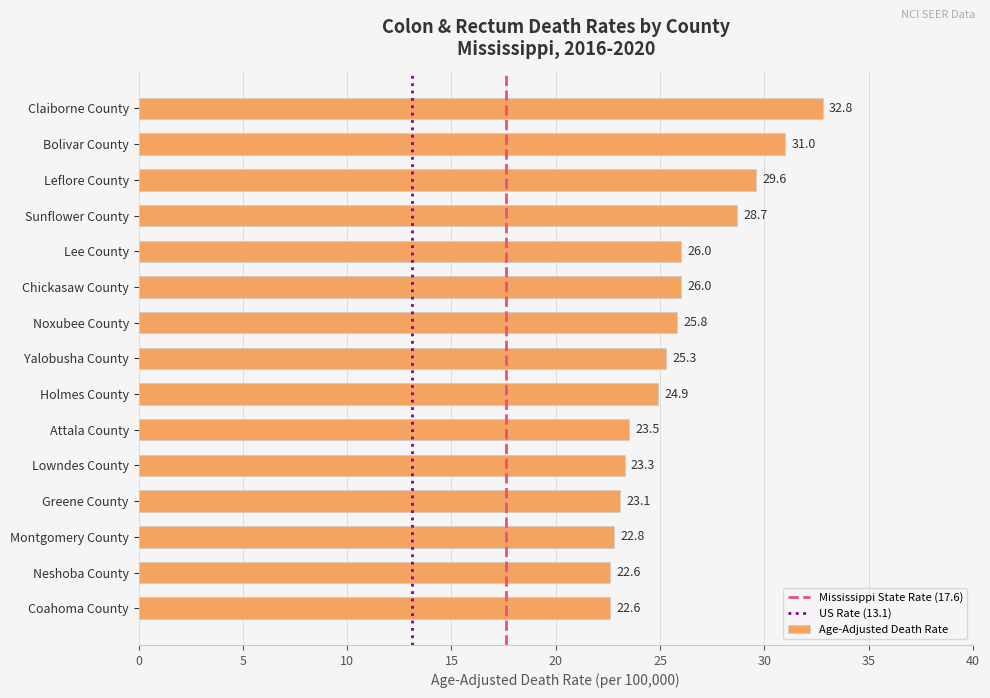

What is the approximate value at Chickasaw County?

26.0